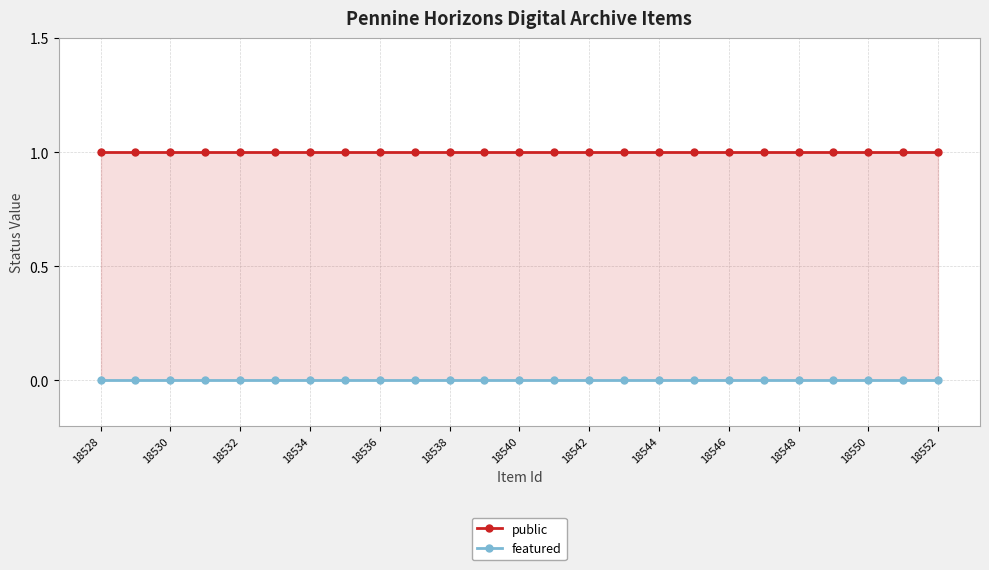

What is the total value across all series at 18538?

1